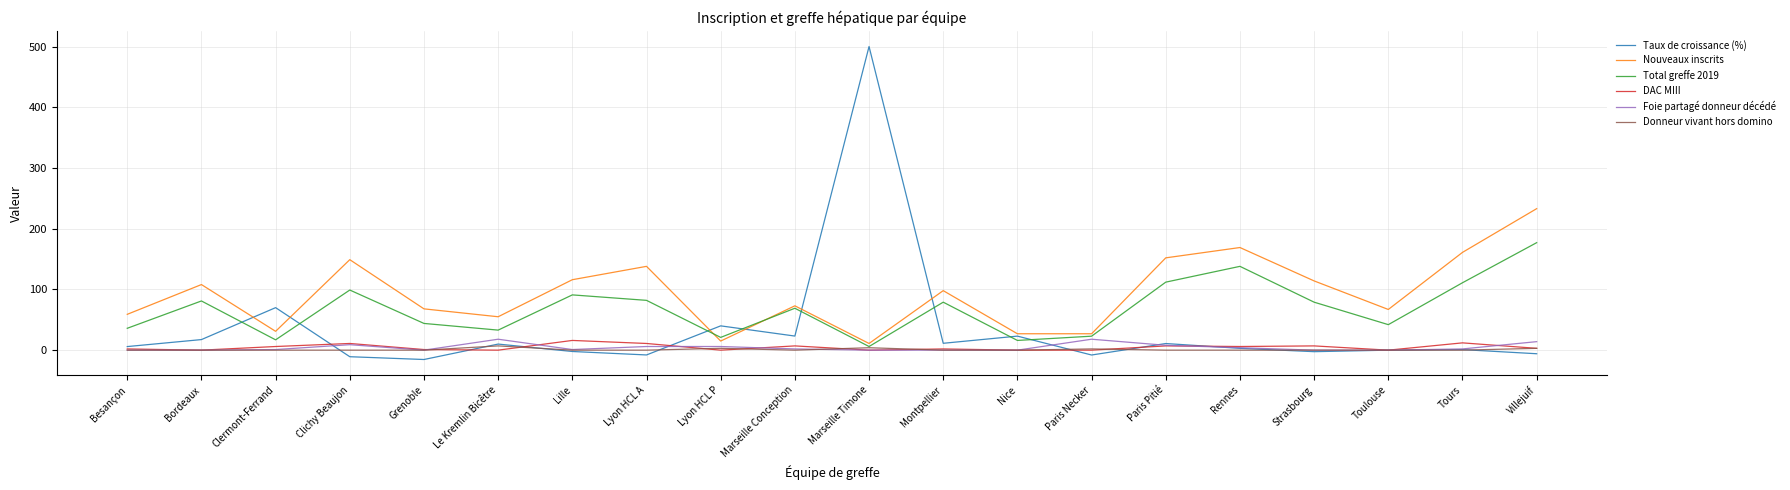

Which series ends up on top after the final intersection of Nouveaux inscrits and Total greffe 2019?

Nouveaux inscrits